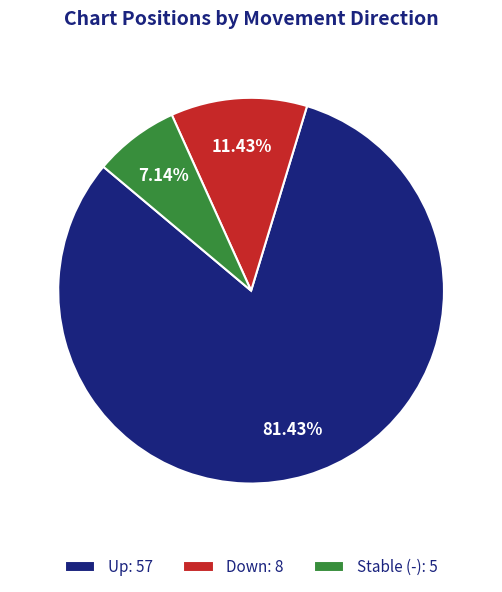

Combined, do Stable (-): 5 and Up: 57 account for over 50%?

Yes